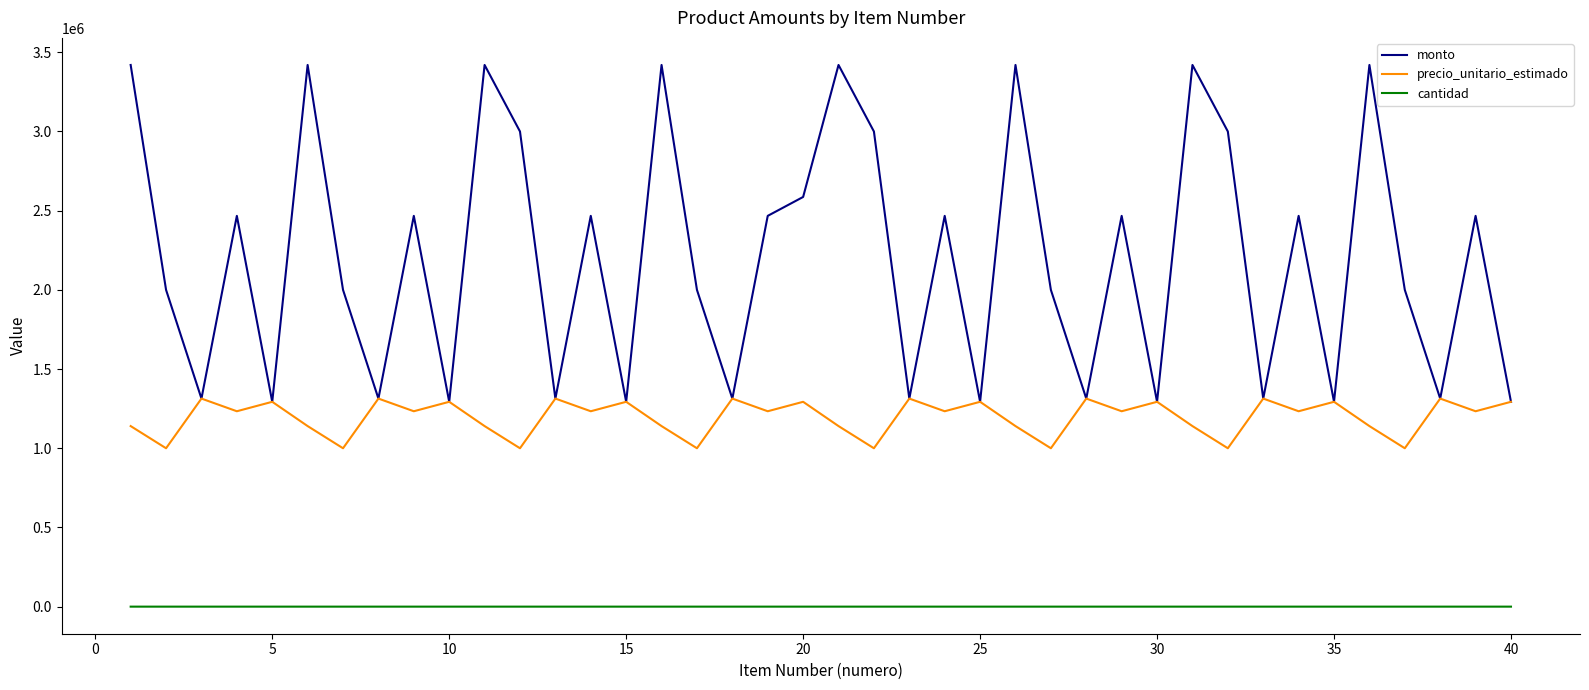

Which series has the widest spread of values?

monto